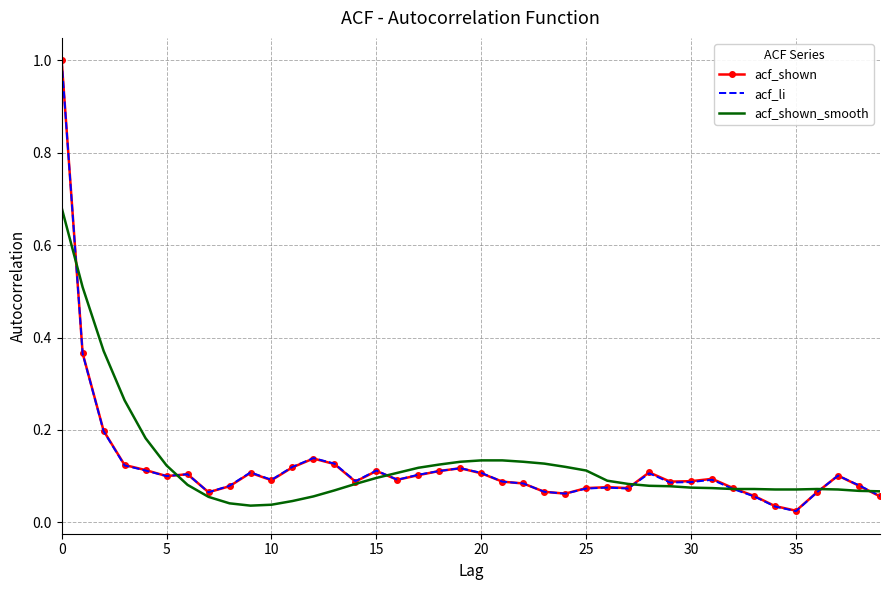

How many categories are shown in the chart?

40